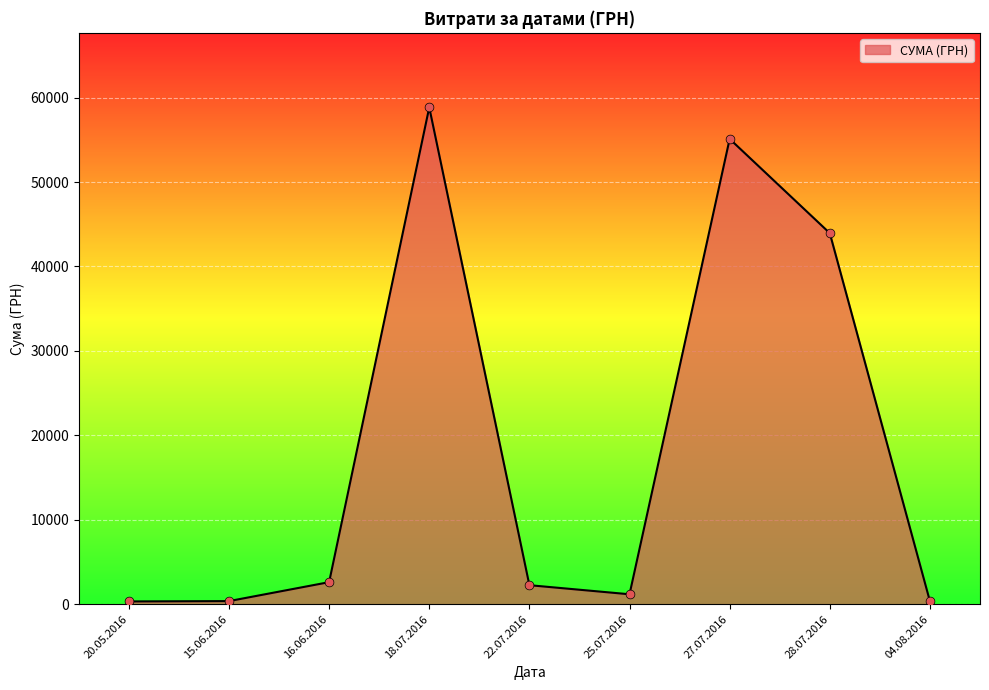

At which label is the value closest to 29585?

28.07.2016